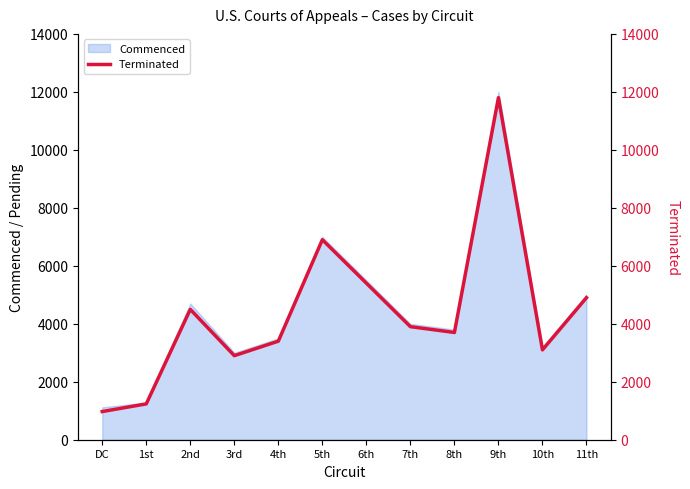

True or false: the data shows 3900 at 7th.

True